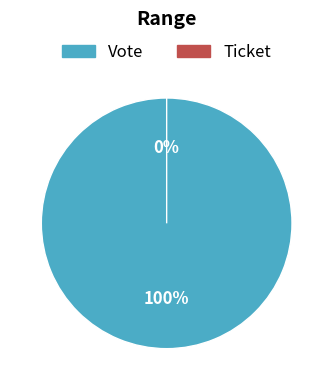

To the nearest percent, what is the combined percentage of Ticket and Vote?

100%